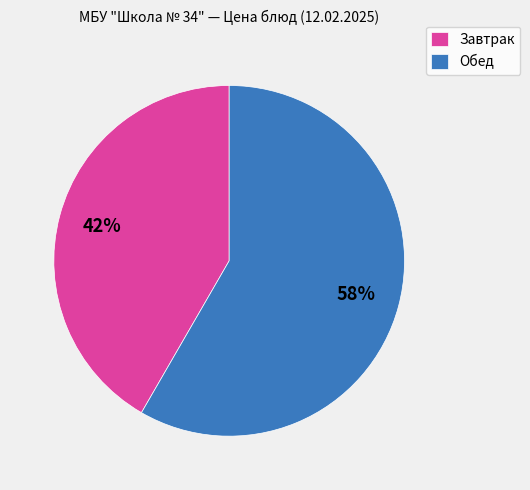

To the nearest percent, what percentage of the pie is Завтрак?

42%